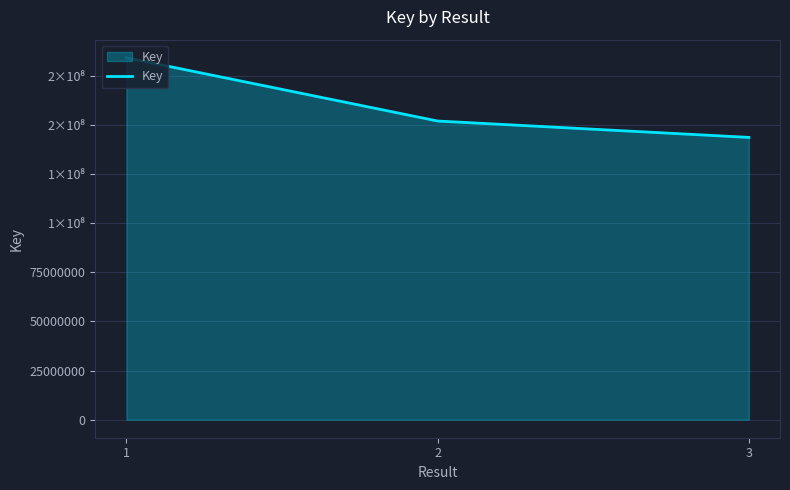

Where is the data nearest to the value 163935370?

2